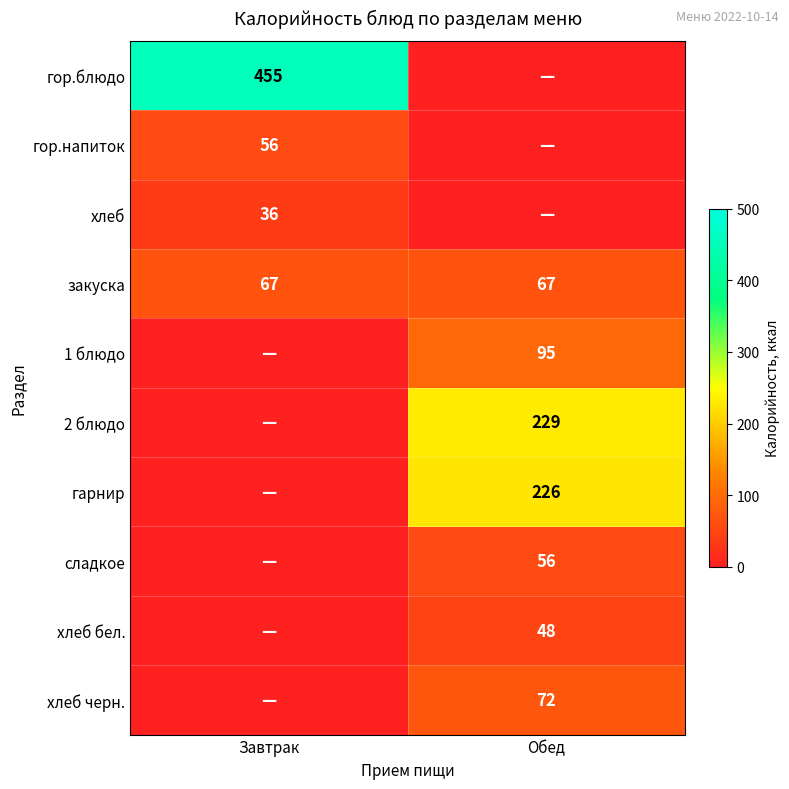

The value of хлеб черн. at Обед is 40. True or false?

False